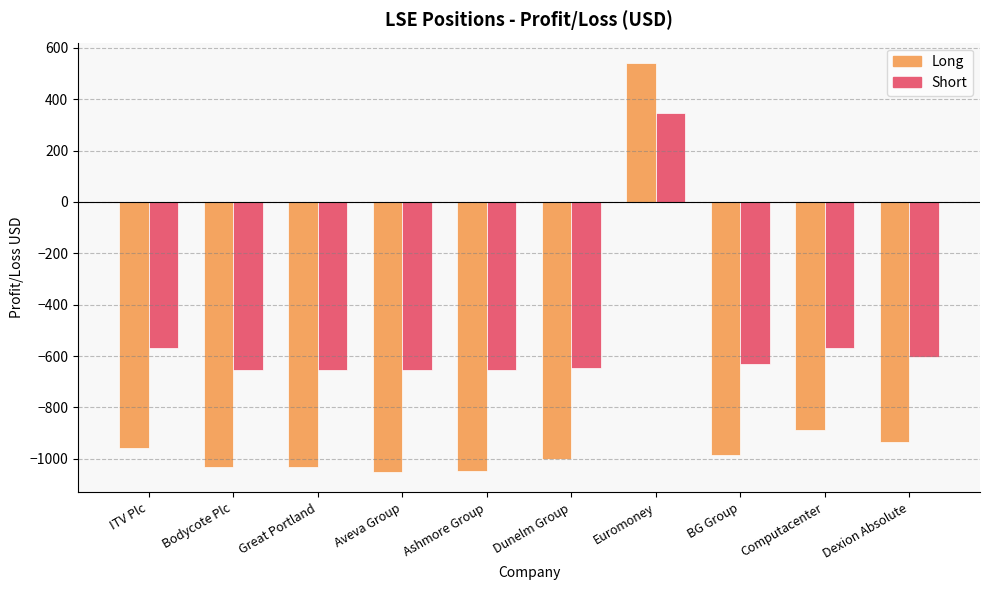

Does the chart contain stacked bars?

No